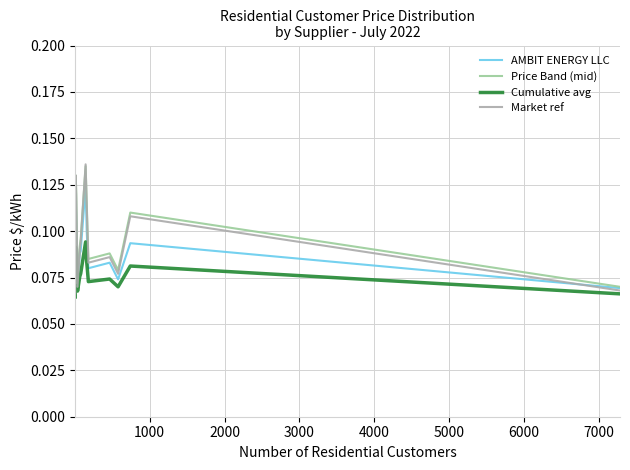

What is the label of the 15th point from the left?

14